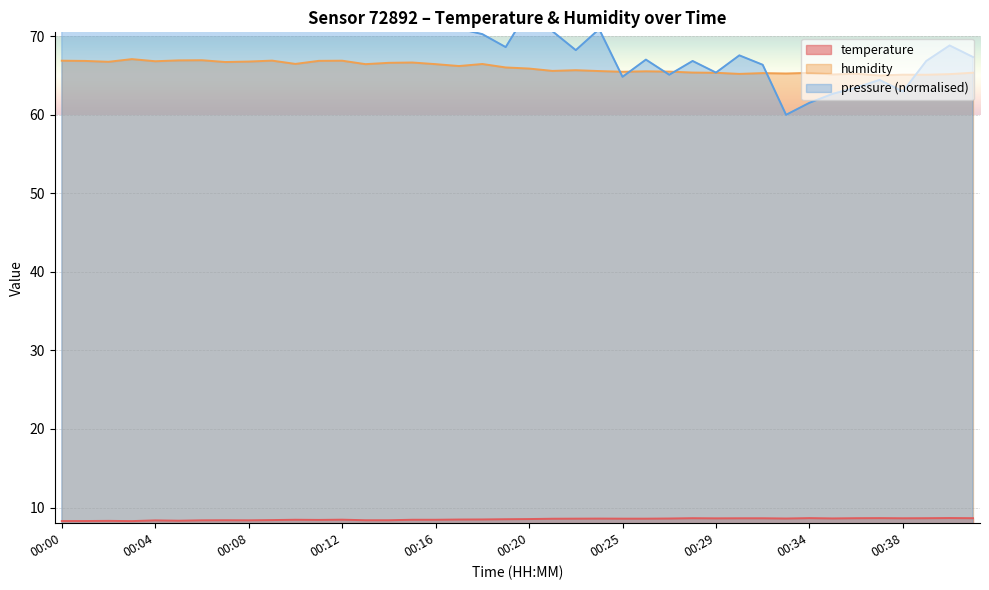

What is the maximum value for temperature?

8.7